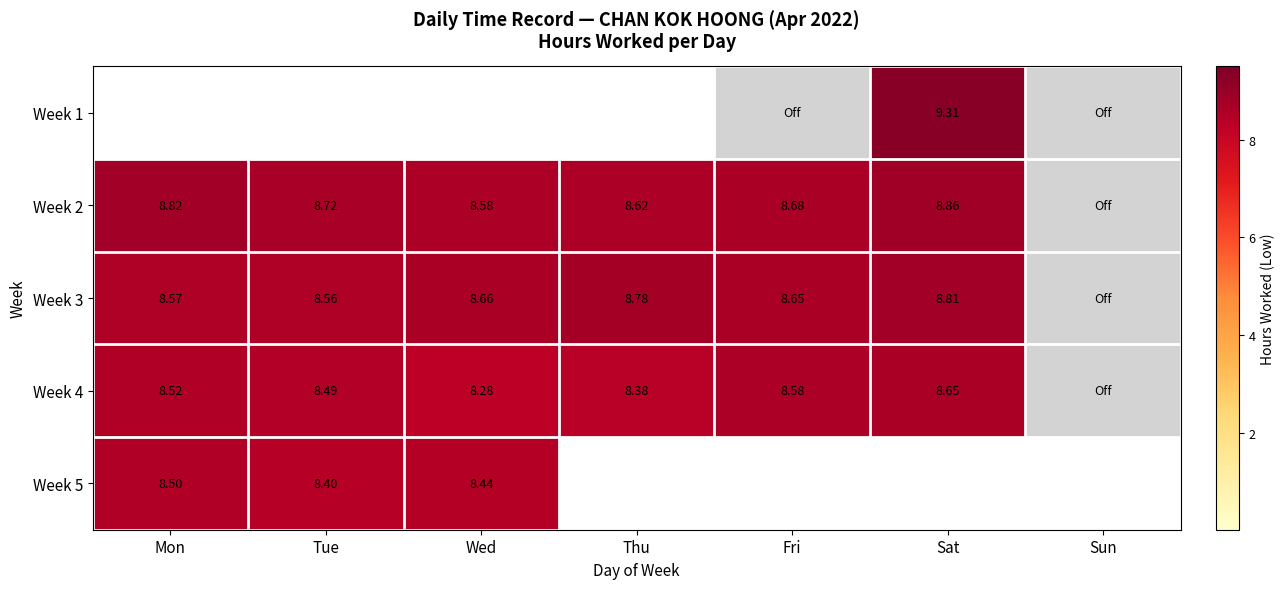

Where does the Week 4 series first go above 8?

Mon